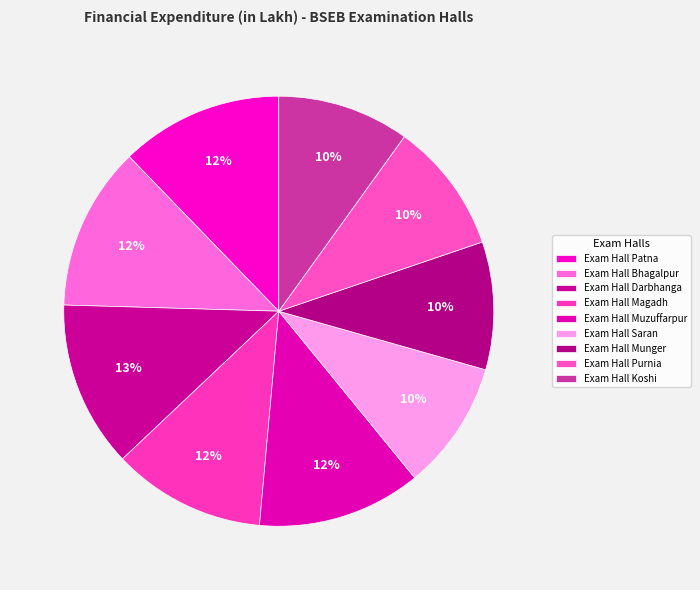

How many slices are in this pie chart?

9